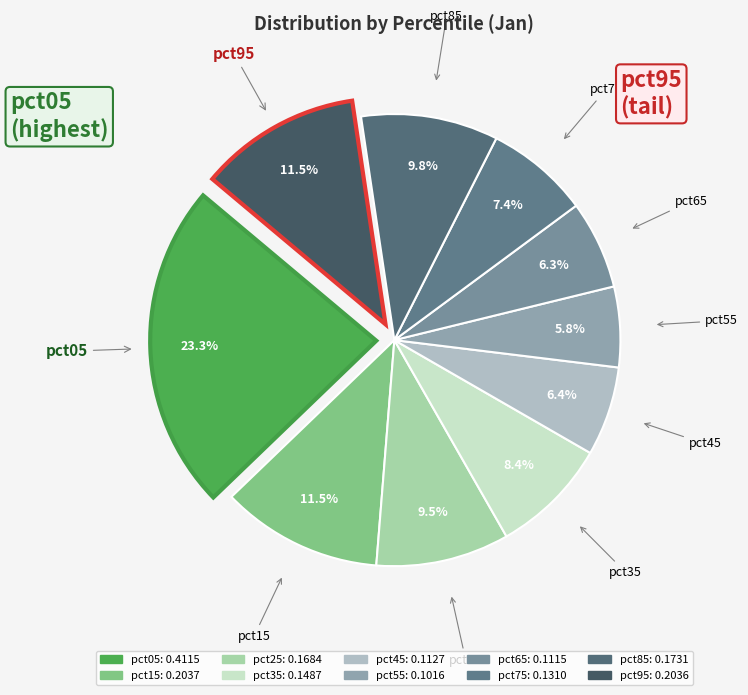

Does pct95 account for over 50% of the chart?

No